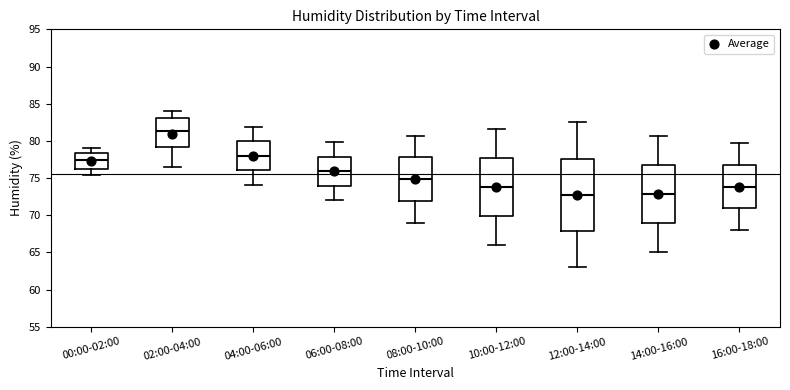

Which box has the highest median line?

02:00-04:00